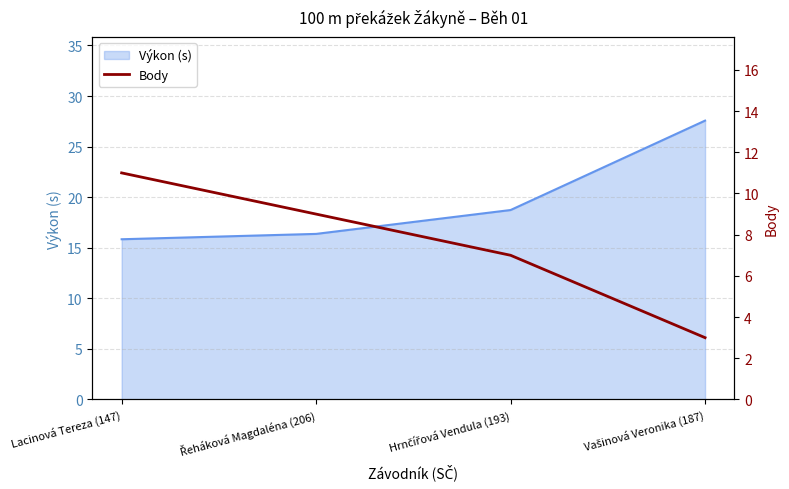

What is the smallest value displayed?

3